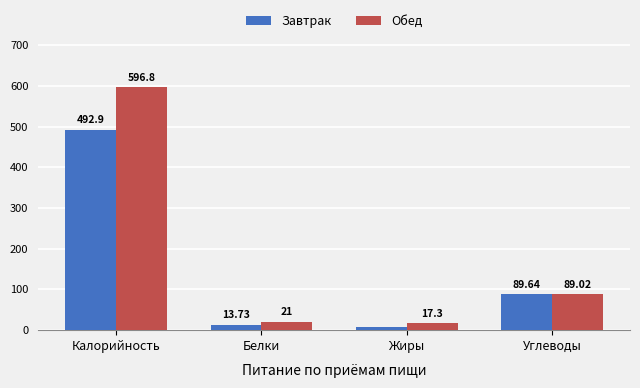

Which series changed the most between Калорийность and Углеводы?

Обед